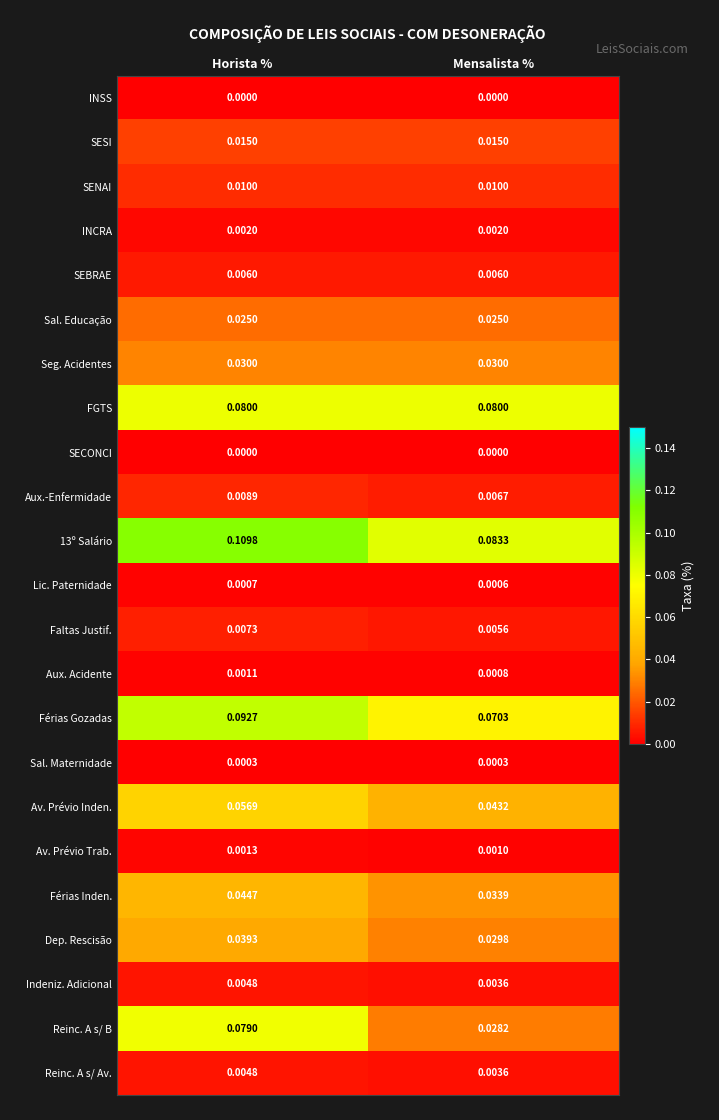

Which series has the widest spread of values?

Reinc. A s/ B